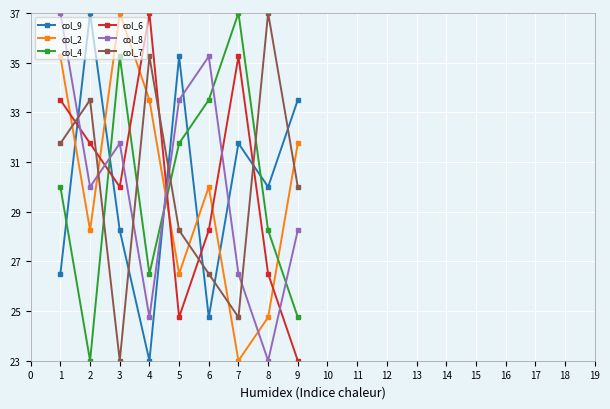

What are all the series names shown in the legend?

col_9, col_2, col_4, col_6, col_8, col_7